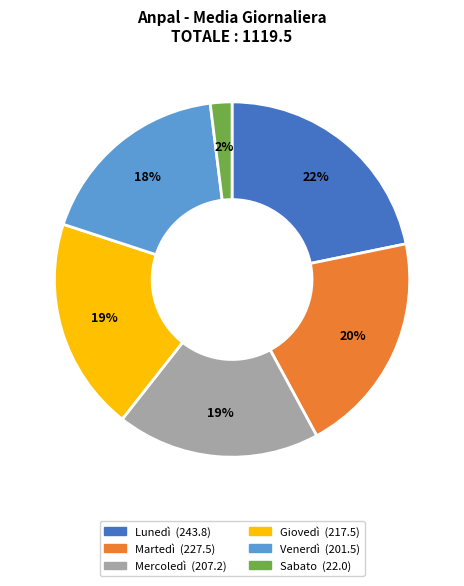

Is the sum of Lunedì and Martedì greater than half?

No